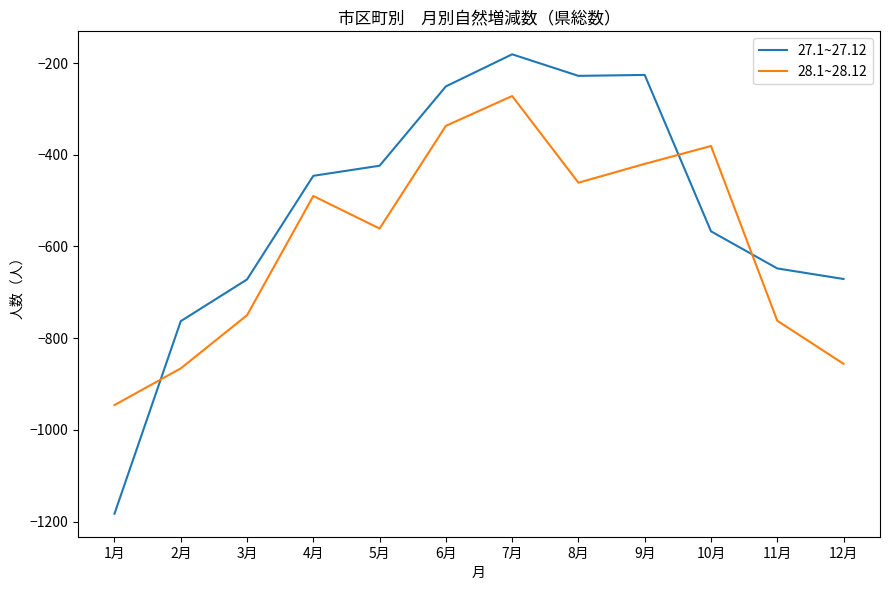

What value does the 27.1~27.12 series have at 7月, to the nearest 10?

-180